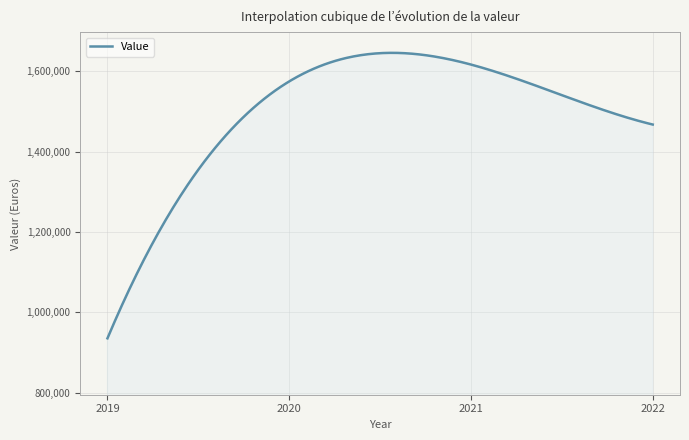

What is the maximum value shown in the chart?

1645651.2